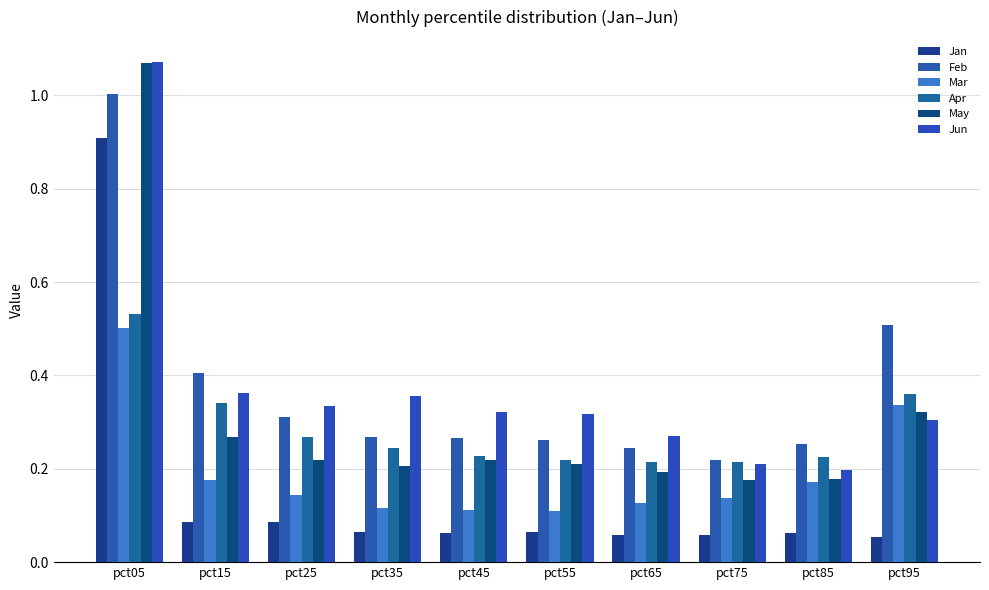

Reading left to right, transcribe all the data shown in this chart.

Jan: pct05=0.9	pct15=0.1	pct25=0.1	pct35=0.1	pct45=0.1	pct55=0.1	pct65=0.1	pct75=0.1	pct85=0.1	pct95=0.1
Feb: pct05=1.0	pct15=0.4	pct25=0.3	pct35=0.3	pct45=0.3	pct55=0.3	pct65=0.2	pct75=0.2	pct85=0.3	pct95=0.5
Mar: pct05=0.5	pct15=0.2	pct25=0.1	pct35=0.1	pct45=0.1	pct55=0.1	pct65=0.1	pct75=0.1	pct85=0.2	pct95=0.3
Apr: pct05=0.5	pct15=0.3	pct25=0.3	pct35=0.2	pct45=0.2	pct55=0.2	pct65=0.2	pct75=0.2	pct85=0.2	pct95=0.4
May: pct05=1.1	pct15=0.3	pct25=0.2	pct35=0.2	pct45=0.2	pct55=0.2	pct65=0.2	pct75=0.2	pct85=0.2	pct95=0.3
Jun: pct05=1.1	pct15=0.4	pct25=0.3	pct35=0.4	pct45=0.3	pct55=0.3	pct65=0.3	pct75=0.2	pct85=0.2	pct95=0.3